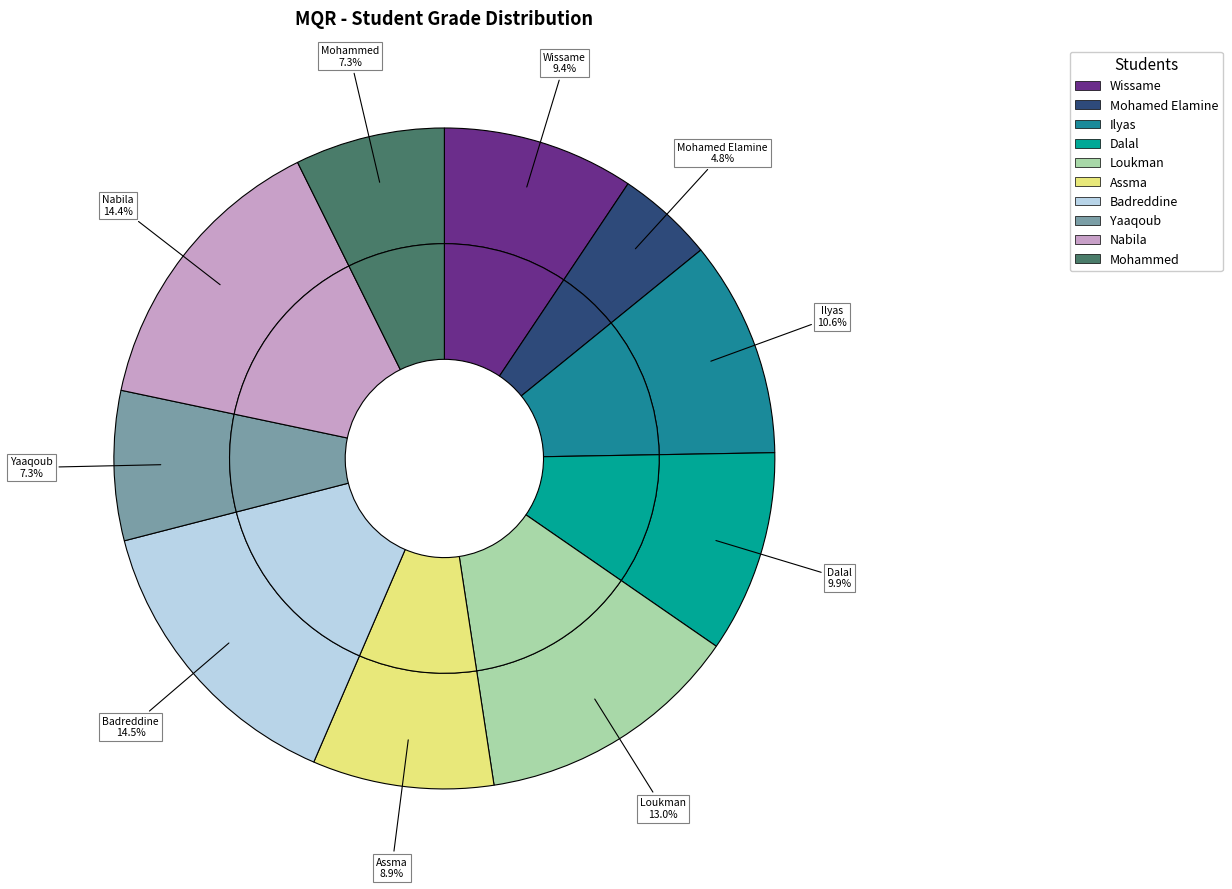

Which slice is the largest?

Badreddine